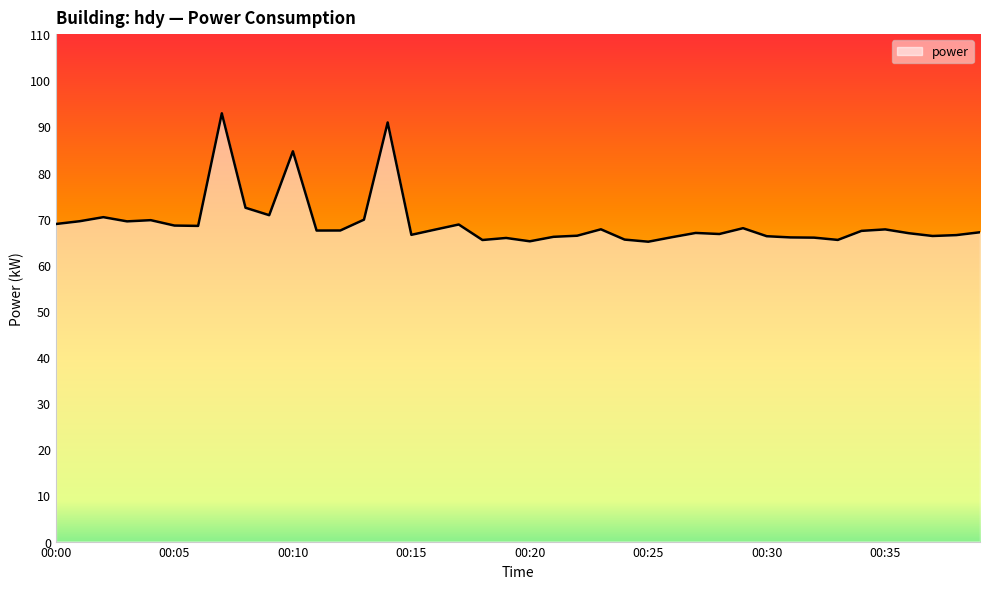

What is the difference between the maximum and minimum values?

27.8